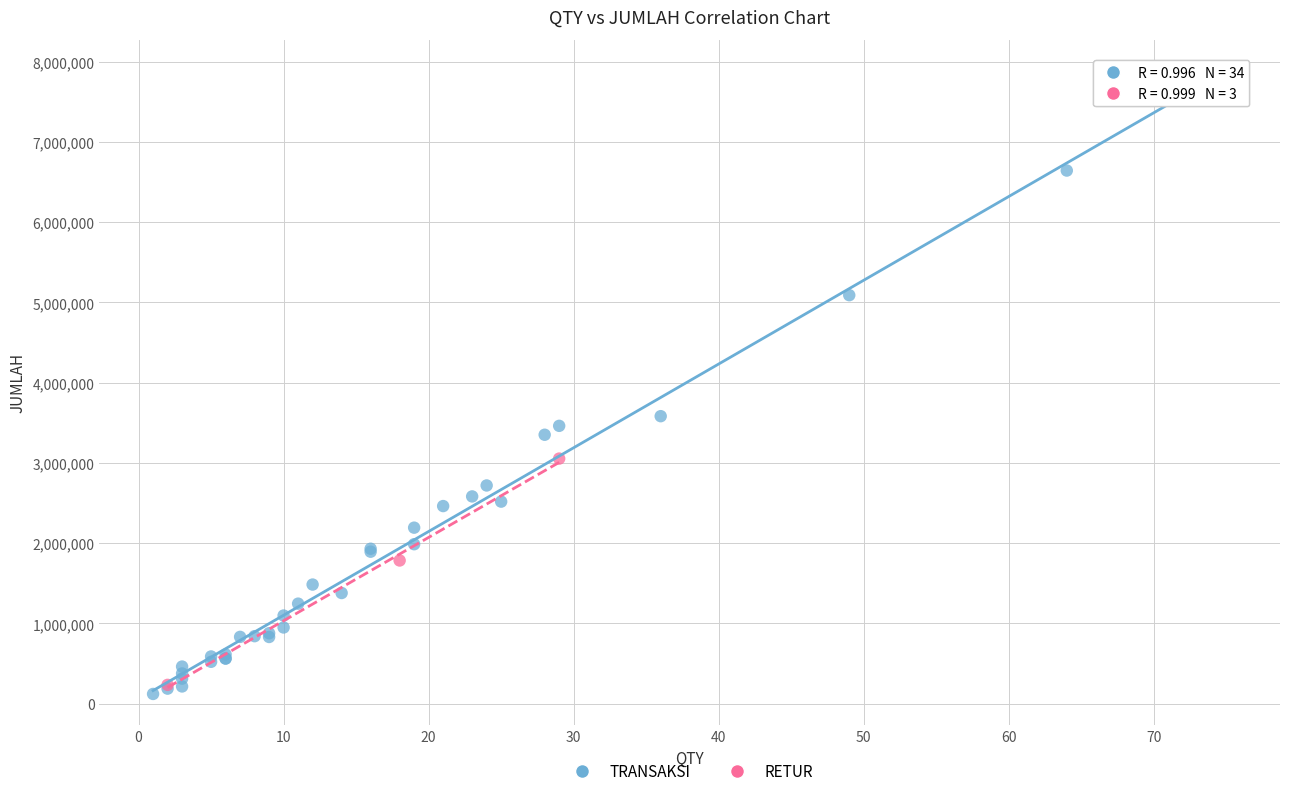

Which series contains the highest Y value?

TRANSAKSI